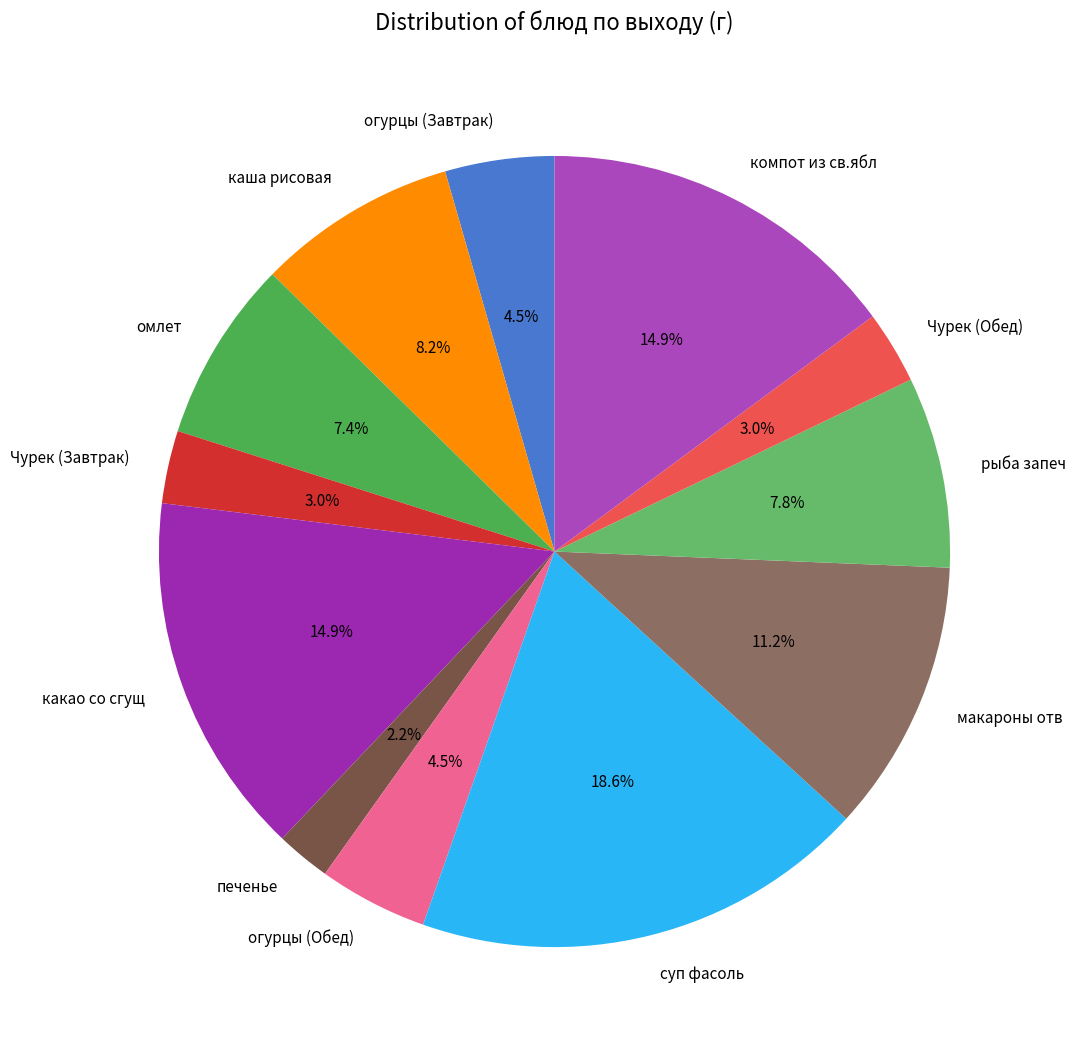

Which has a higher value, огурцы (Обед) or суп фасоль?

суп фасоль